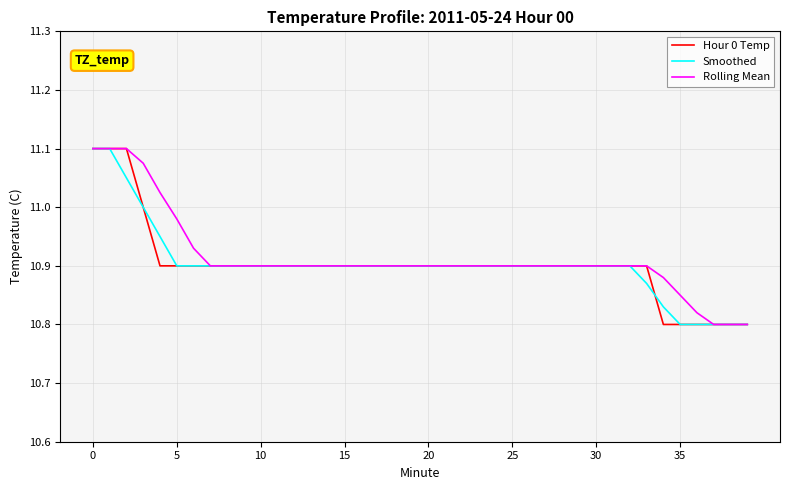

What is the value of the Smoothed point at the 40th from the left?

10.8